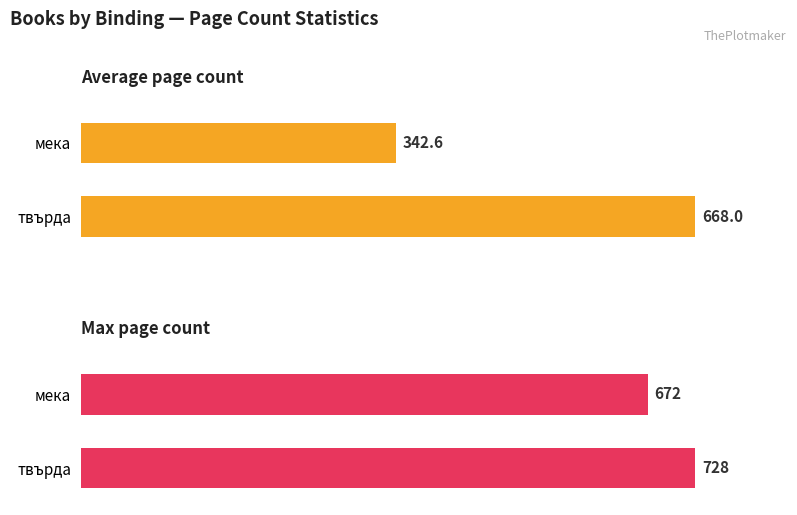

What is the value of the Average page count bar at the 2nd from the left?

668.0